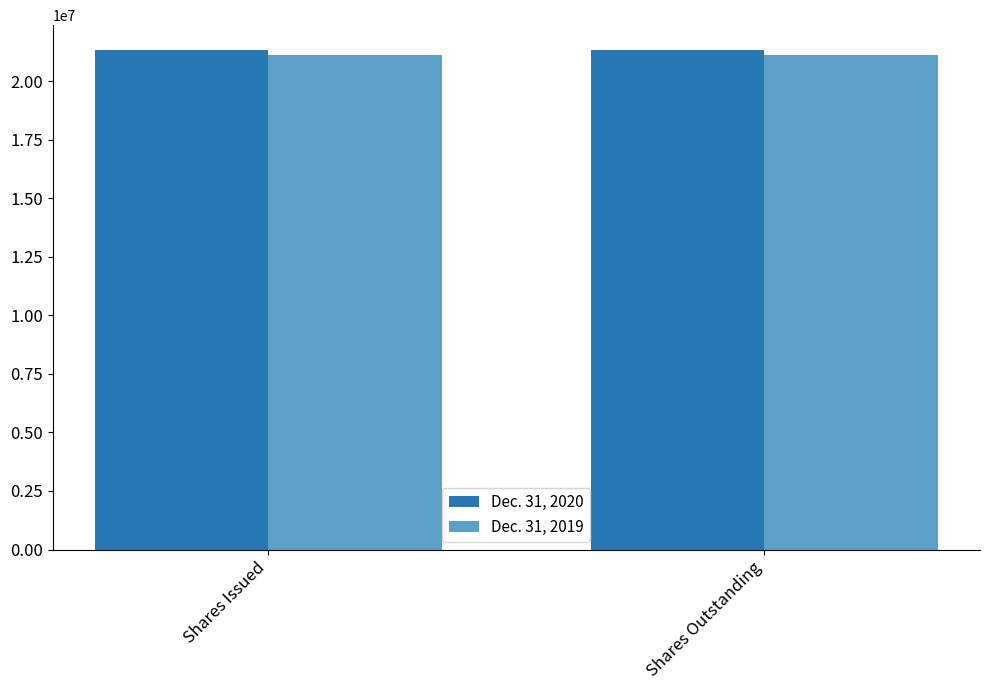

List the series in order of their overall mean, lowest first.

Dec. 31, 2019, Dec. 31, 2020